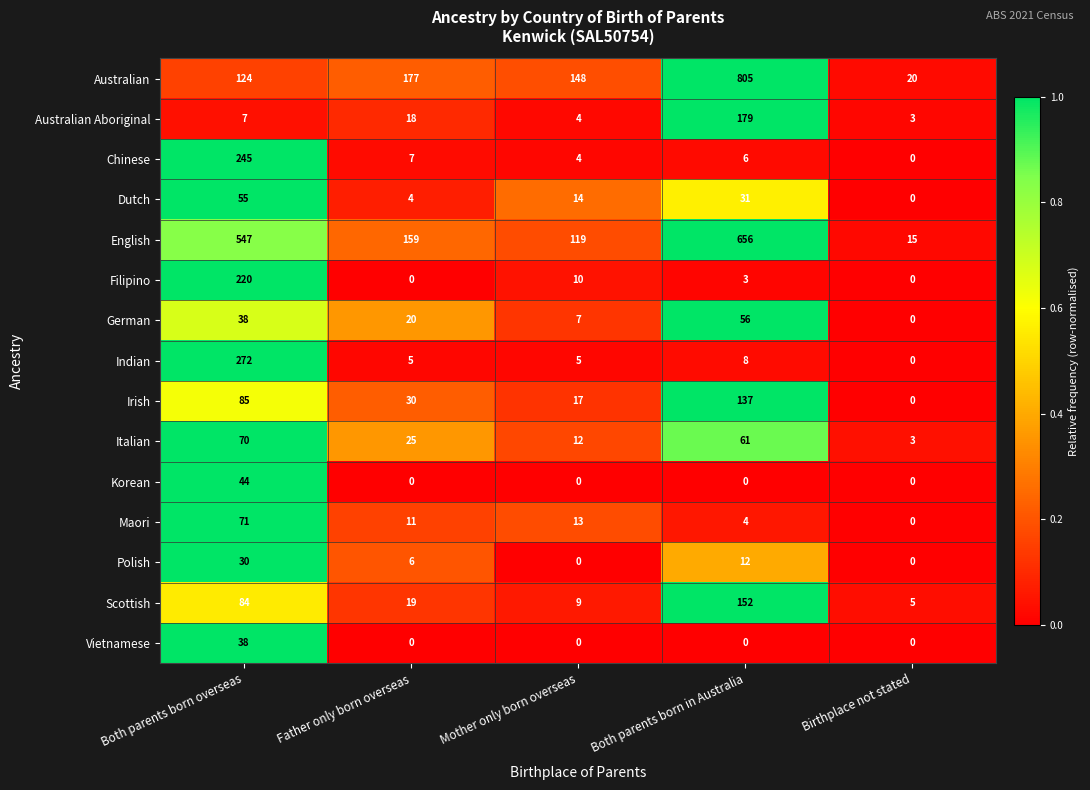

What is the total value across all series at Both parents born in Australia?

2110